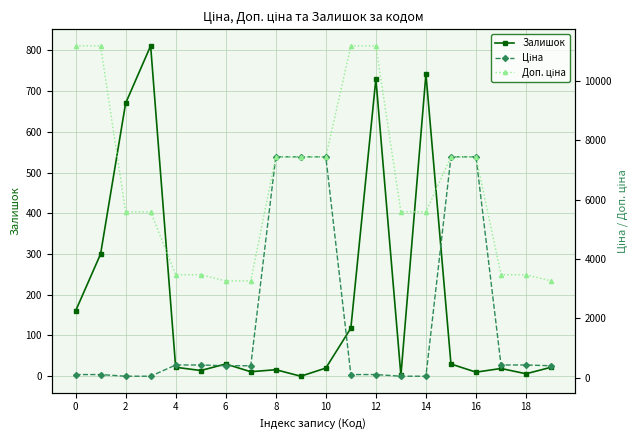

What is the total value across all series at 13?

5642.9